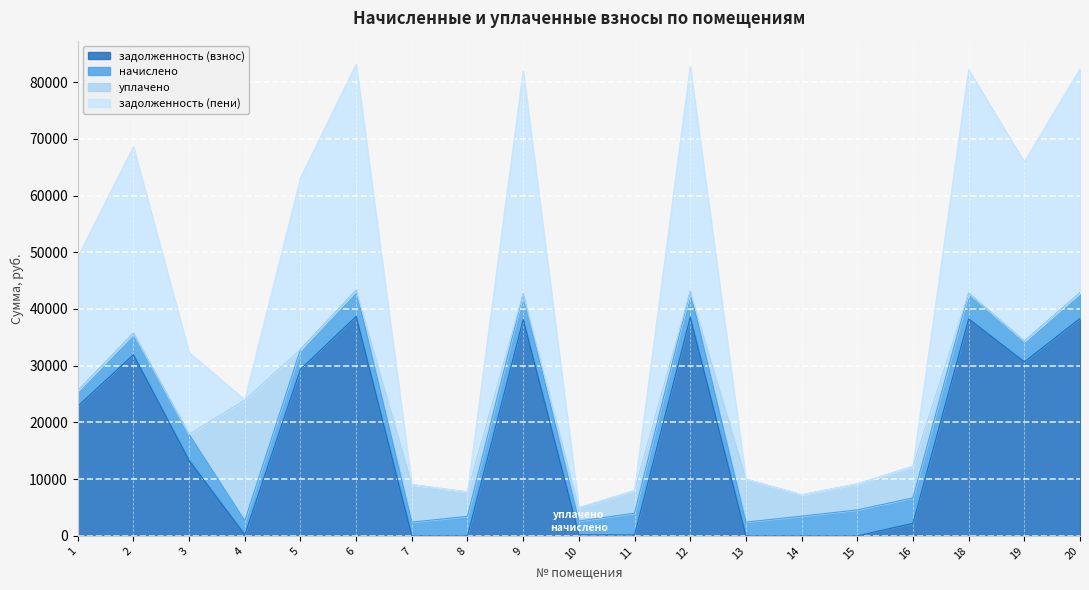

The value of задолженность (взнос) at 8 is 16863.5. True or false?

False